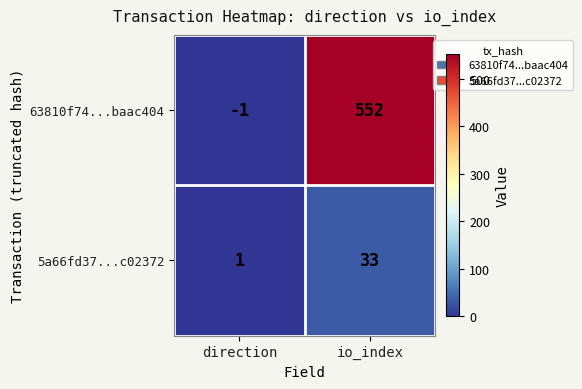

Rank the series by their maximum value, from lowest to highest.

5a66fd37...c02372, 63810f74...baac404